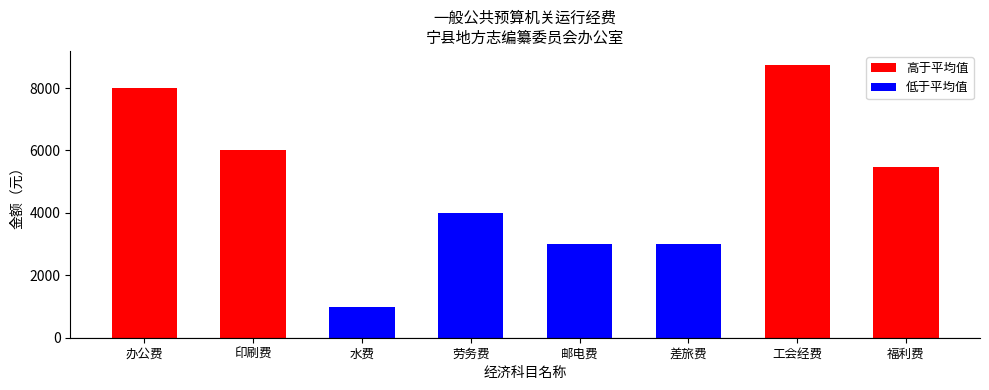

Which label corresponds to the largest value in the chart?

工会经费